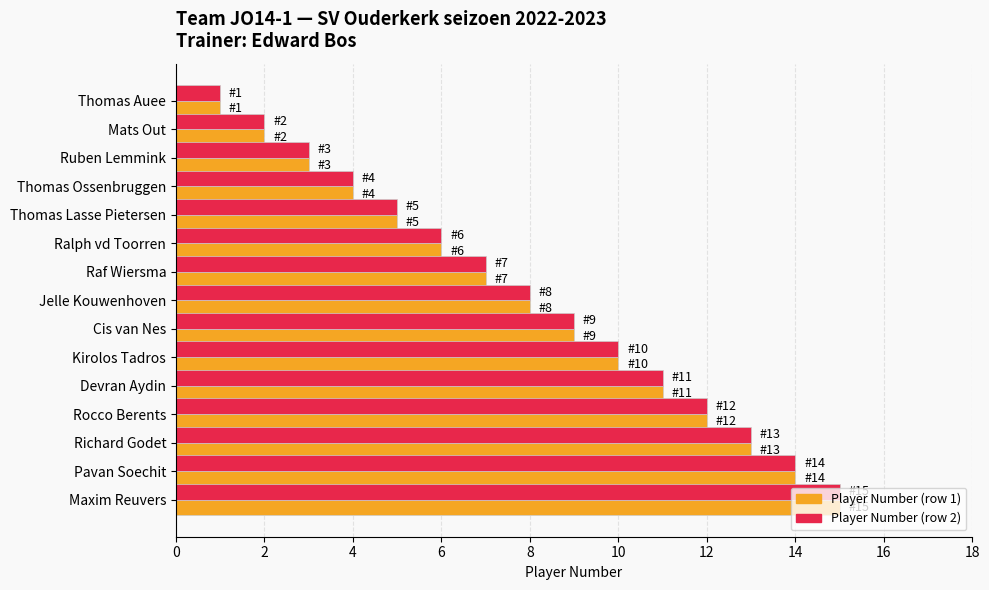

What is the greatest value displayed?

15